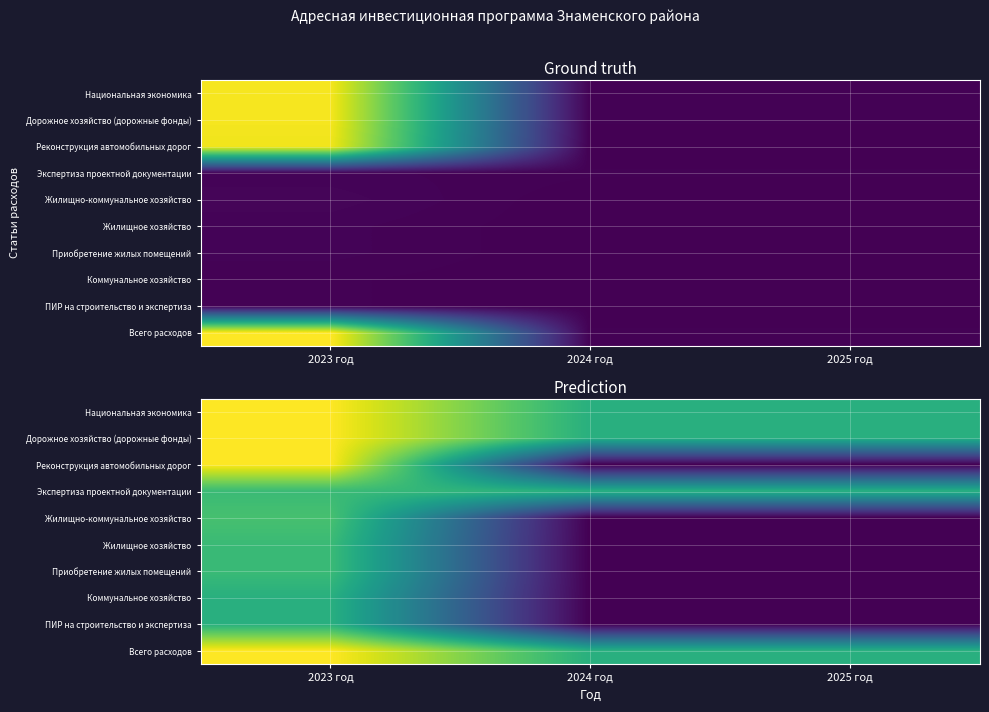

The value of Всего расходов at 2025 год is 1358101.3. True or false?

True